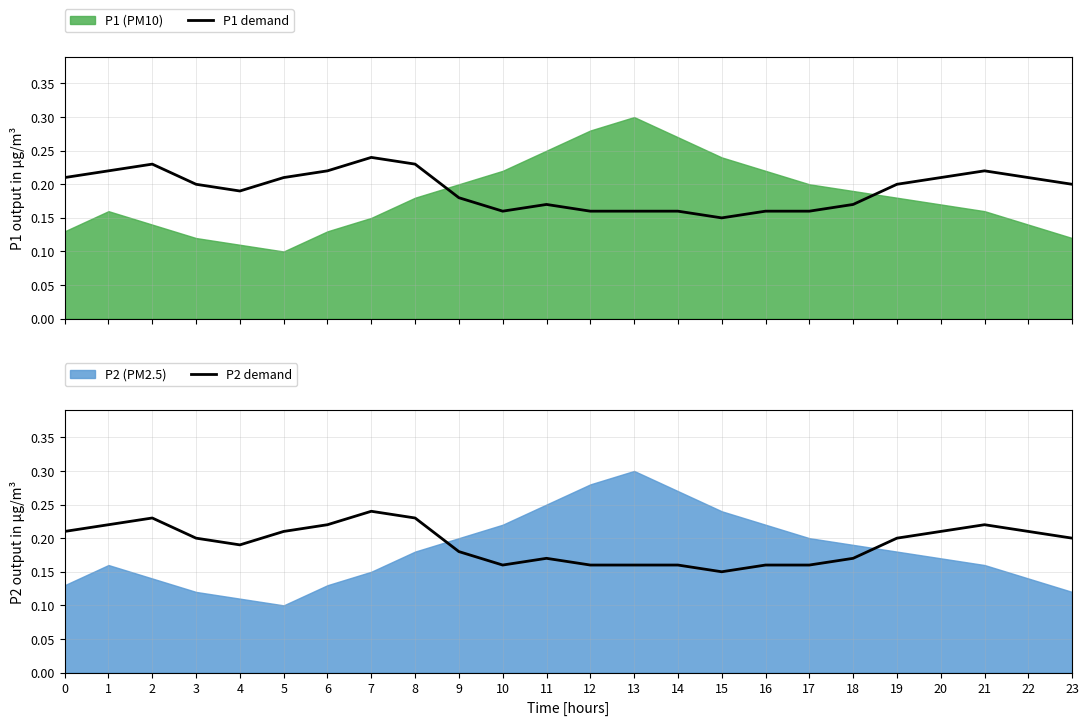

The value of P2 demand at 1 is 0.2. True or false?

True